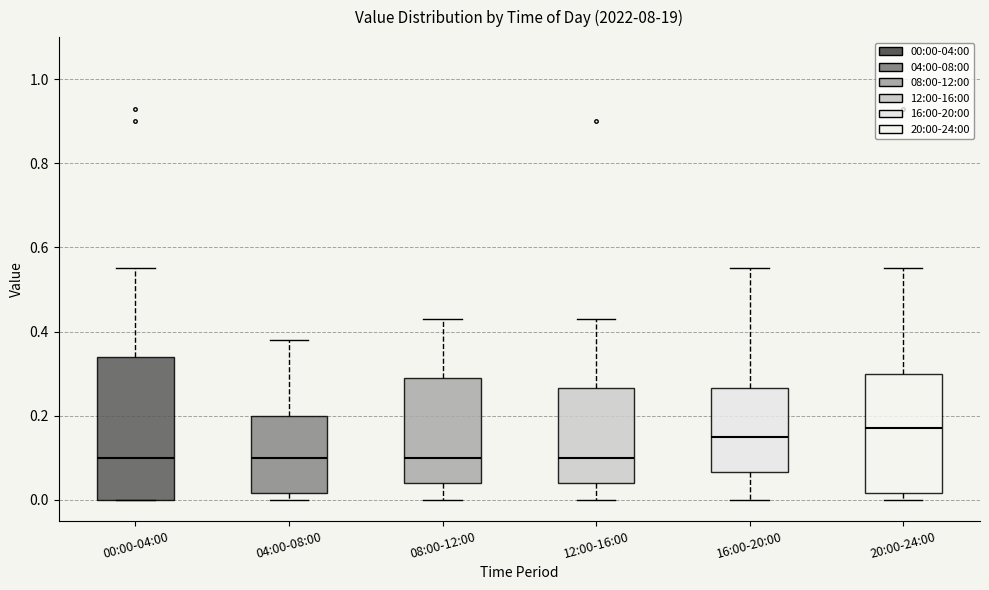

Where does the upper whisker of the box for 08:00-12:00 end on the y-axis? The values are not printed on the chart, so give them approximately, as read against the axis.

0.44